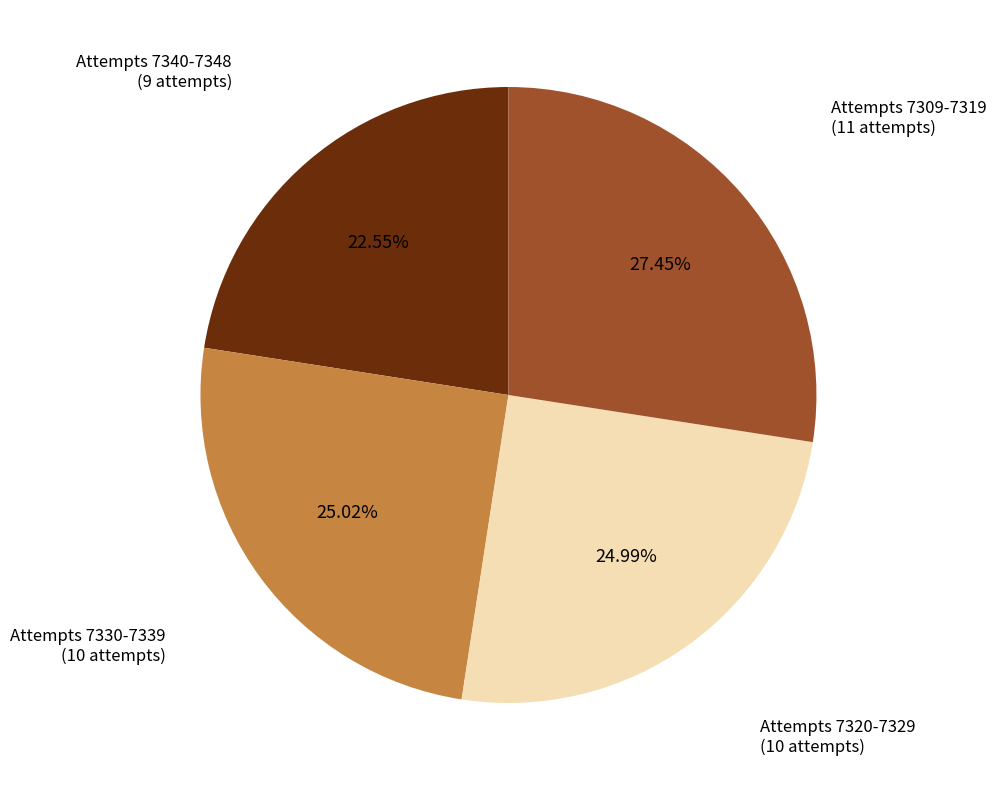

How many slices are in this pie chart?

4